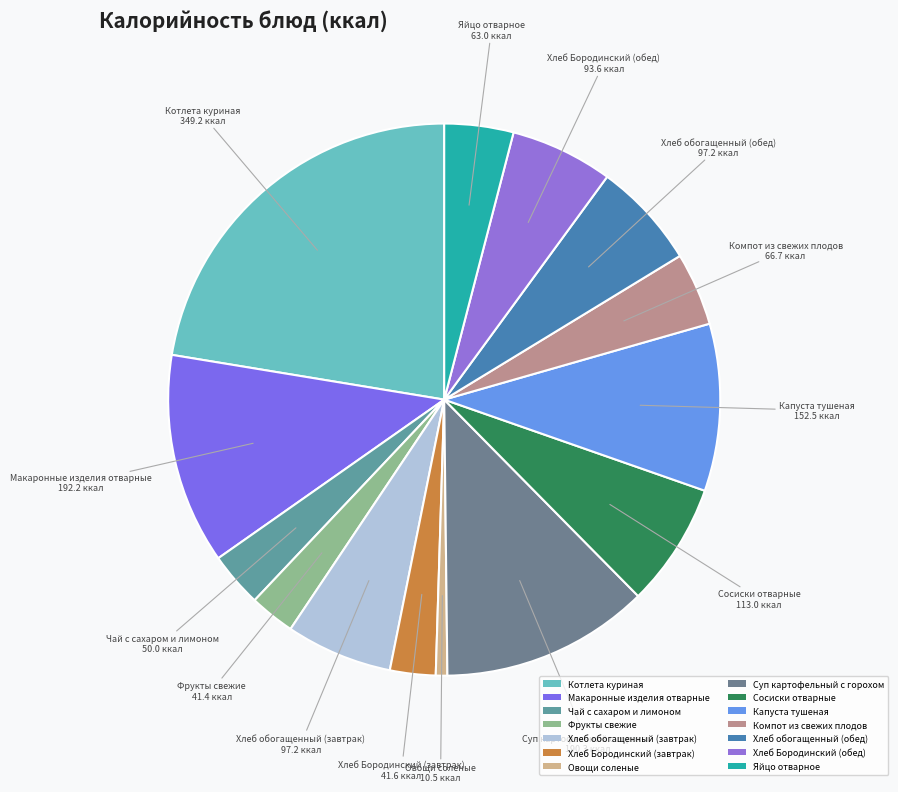

Is there a majority slice in this chart?

No